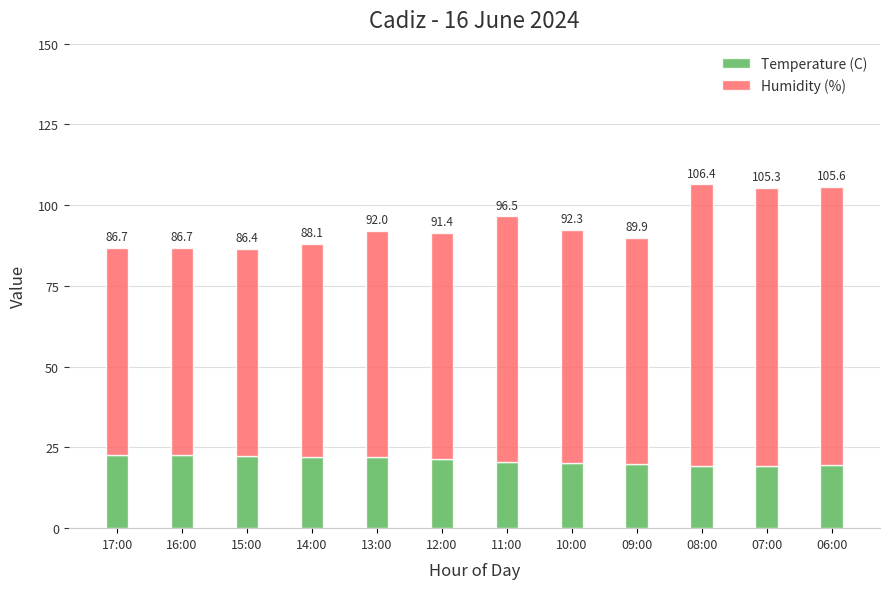

What is the average value of the Humidity (%) series?

72.9